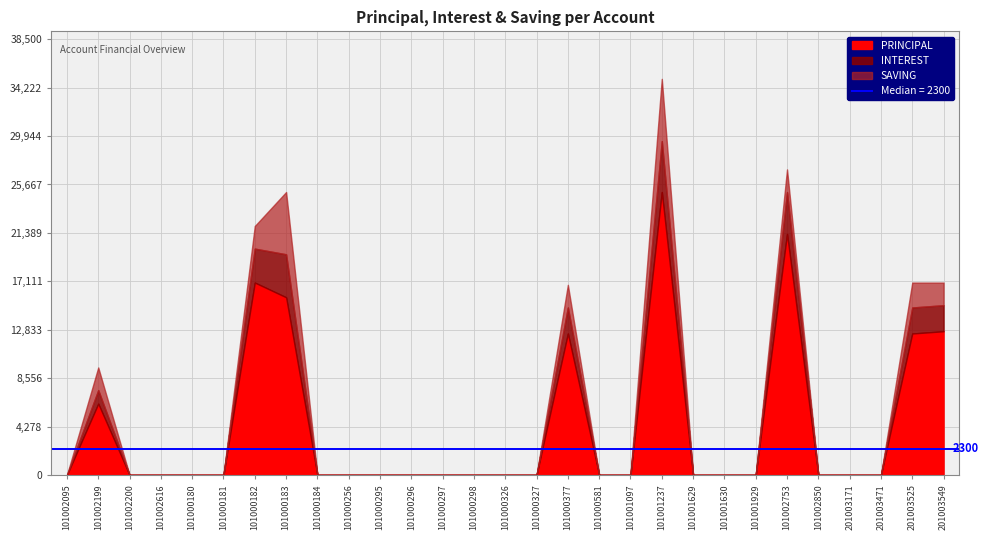

What is the greatest value displayed?

25000